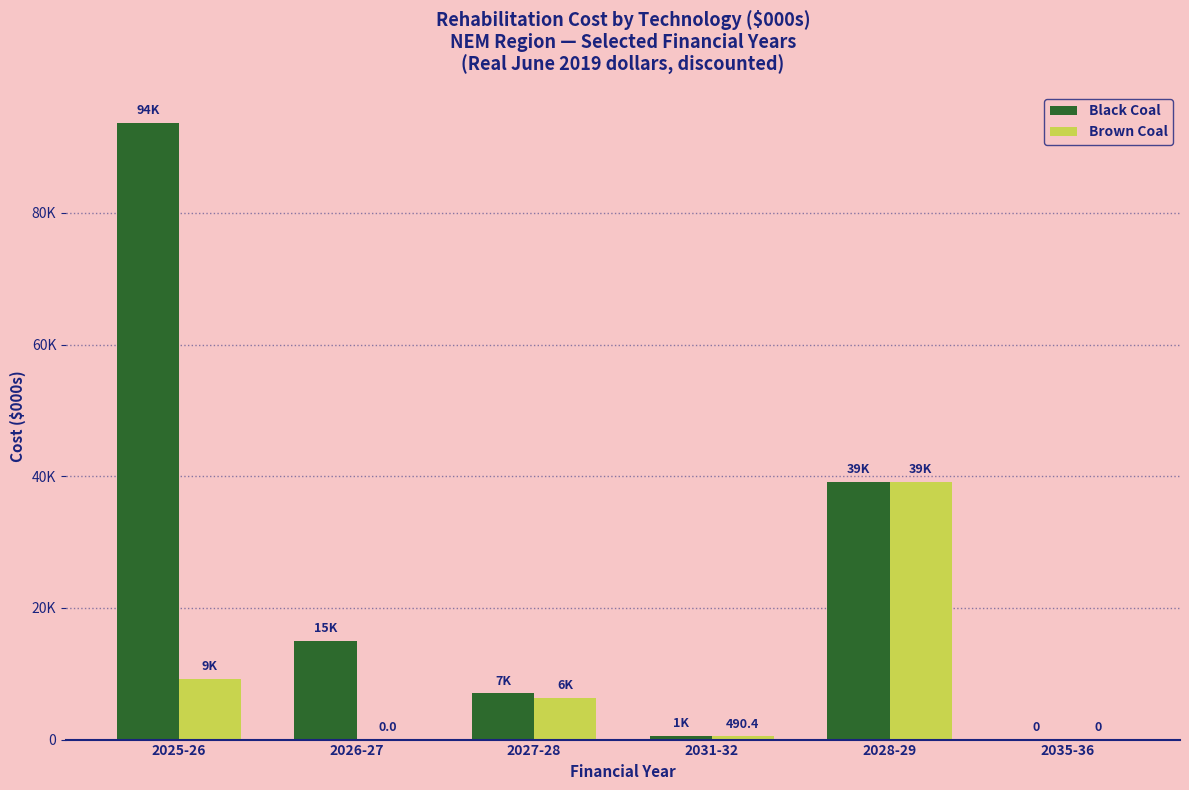

What are all the series names shown in the legend?

Black Coal, Brown Coal